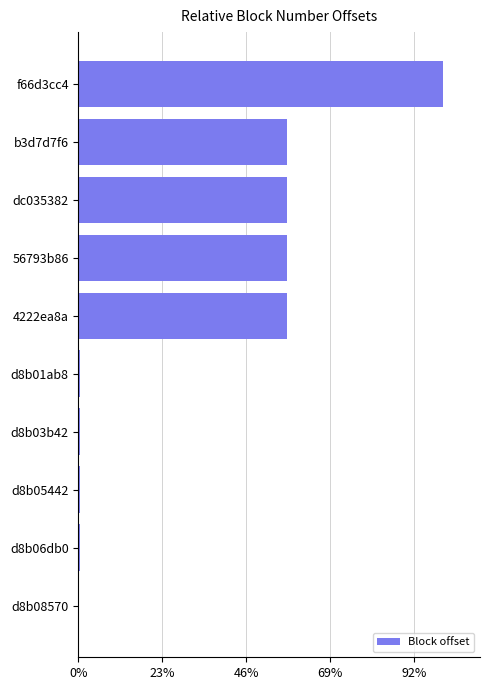

Count the number of categories in the chart.

10